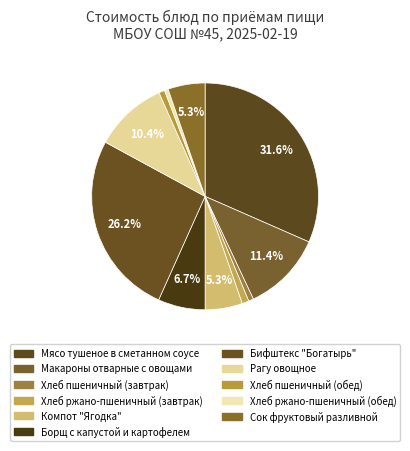

Combined, do Рагу овощное and Макароны отварные с овощами account for over 50%?

No